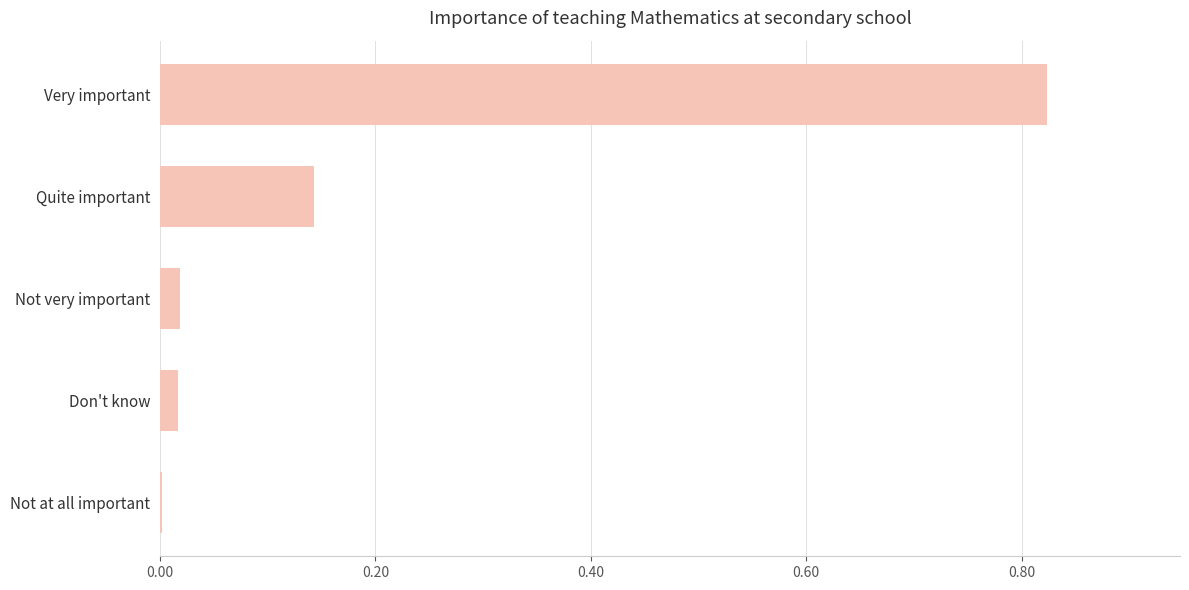

Which label corresponds to the largest value in the chart?

Very important